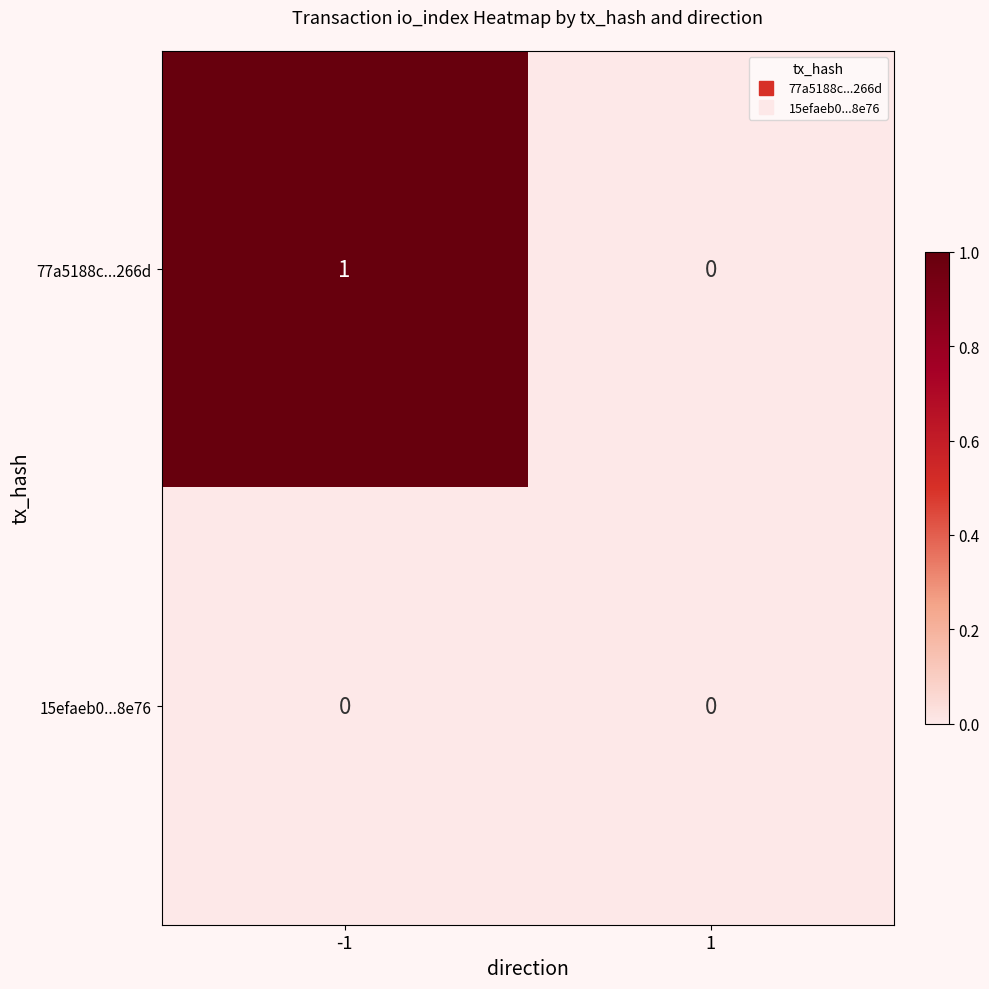

At -1, list the series in order from smallest to largest.

15efaeb0...8e76, 77a5188c...266d